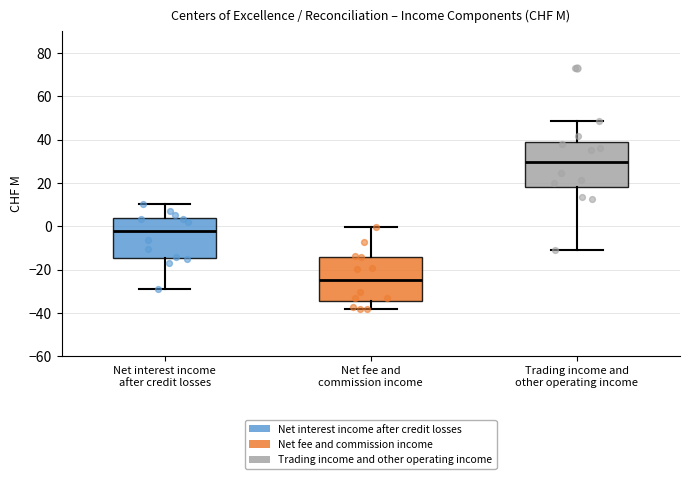

Which box has the lowest median line?

Net fee and commission income